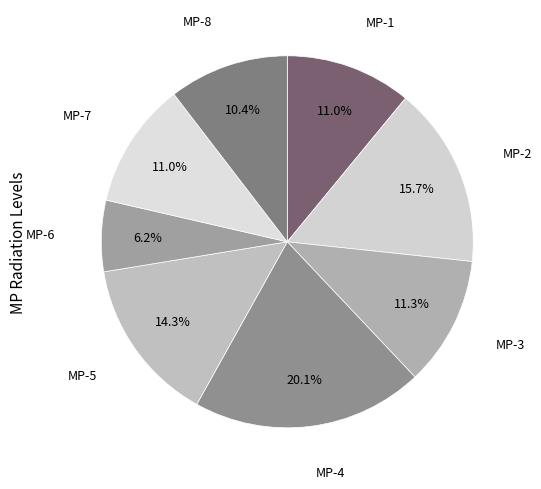

Count the number of slices in the pie.

8